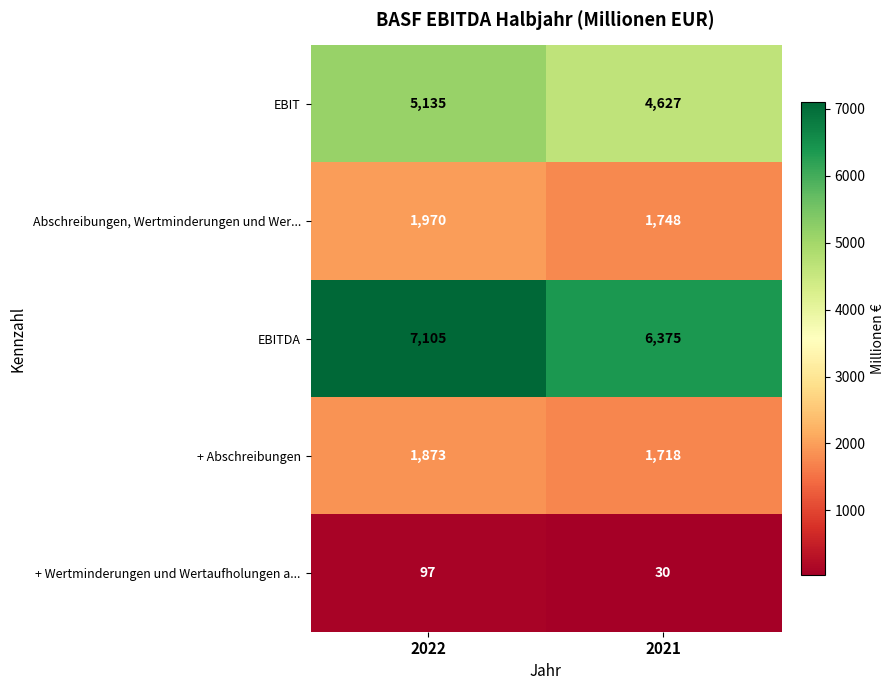

Rank the series at 2022 from highest to lowest value.

EBITDA, EBIT, Abschreibungen, Wertminderungen und Wer..., + Abschreibungen, + Wertminderungen und Wertaufholungen a...